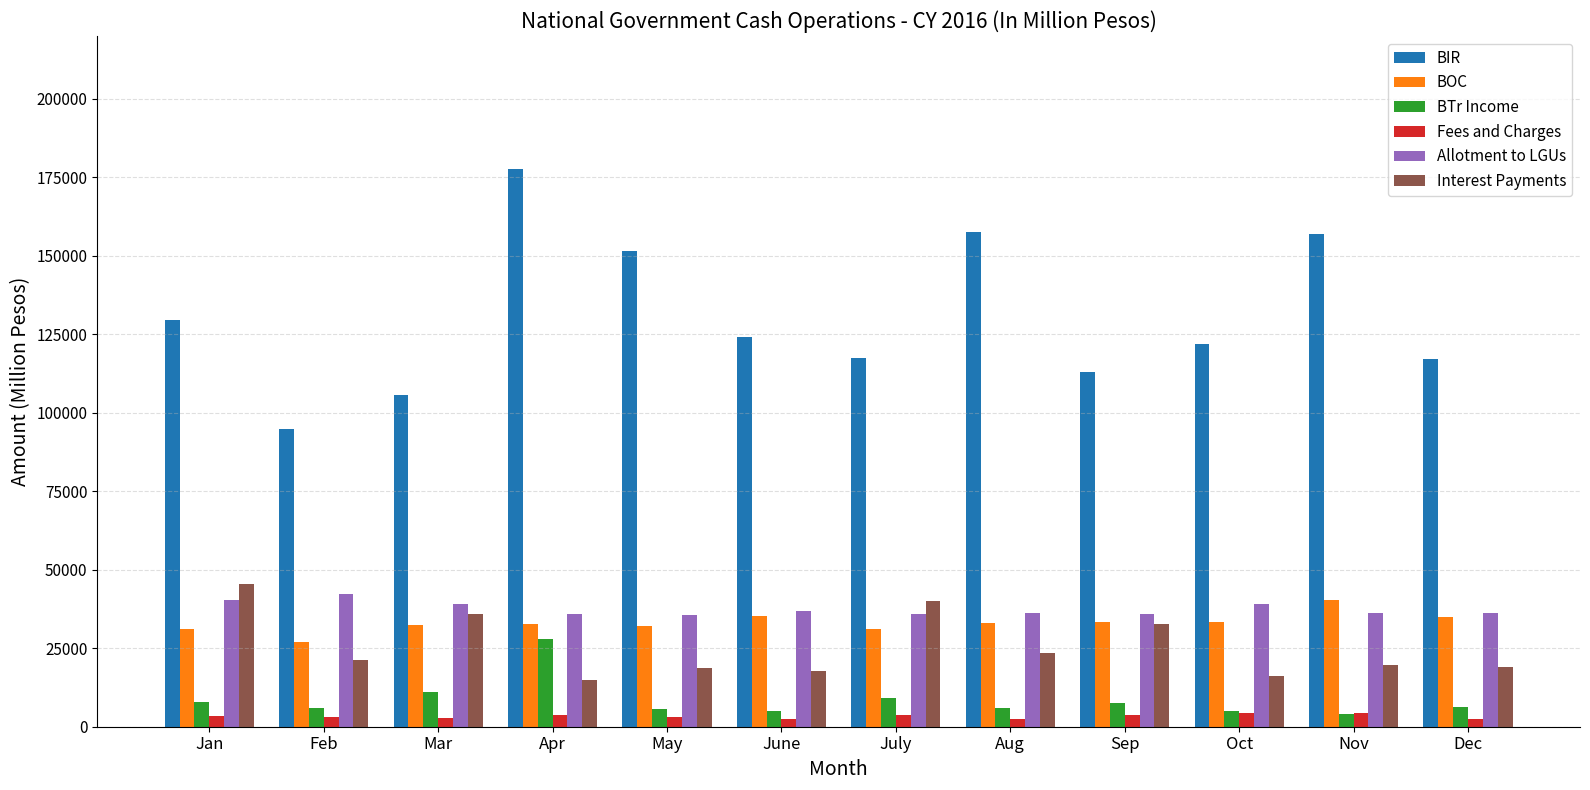

Which series has the largest range (max minus min)?

BIR